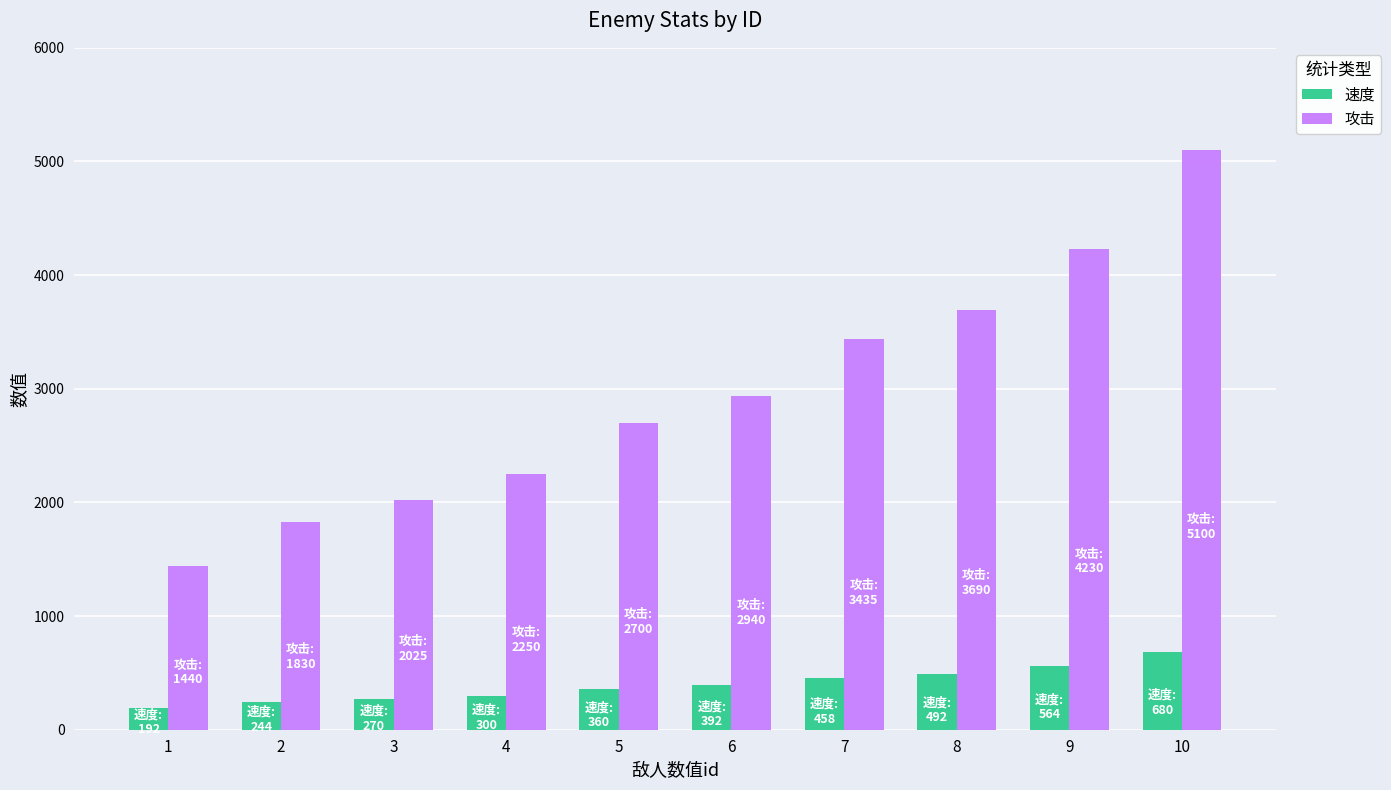

What is the total value across all series at 1?

1632